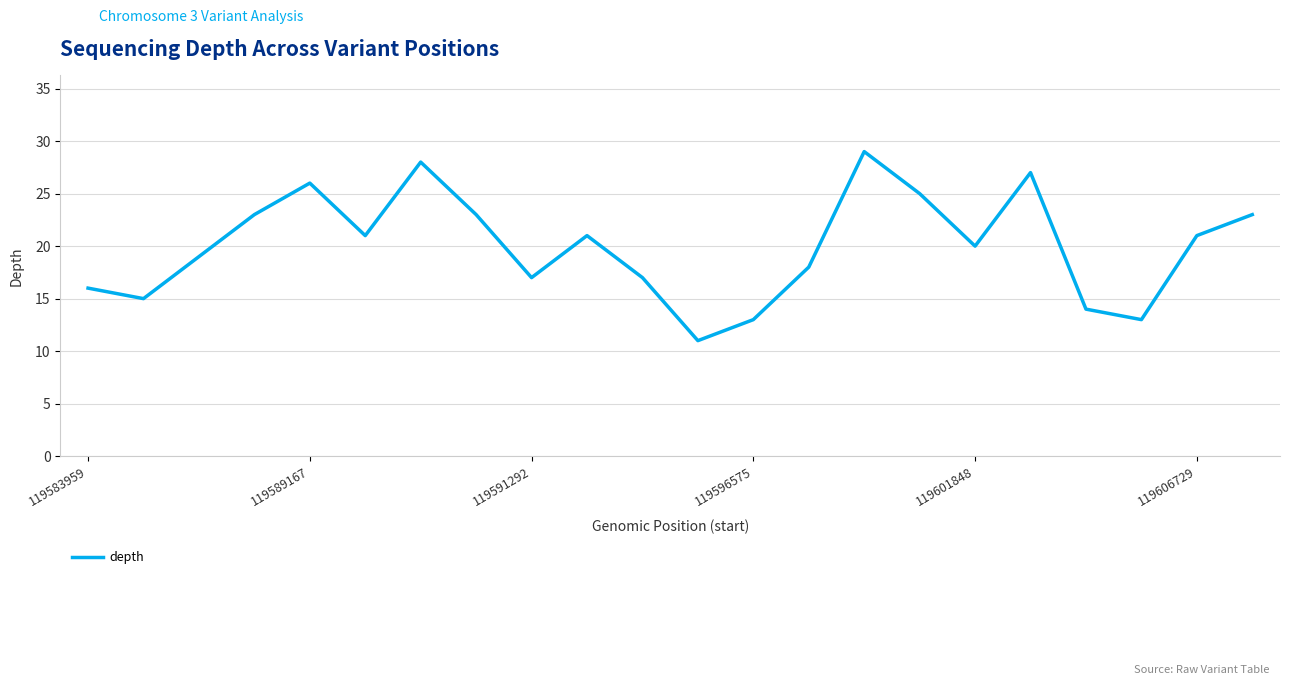

What is the smallest value displayed?

11